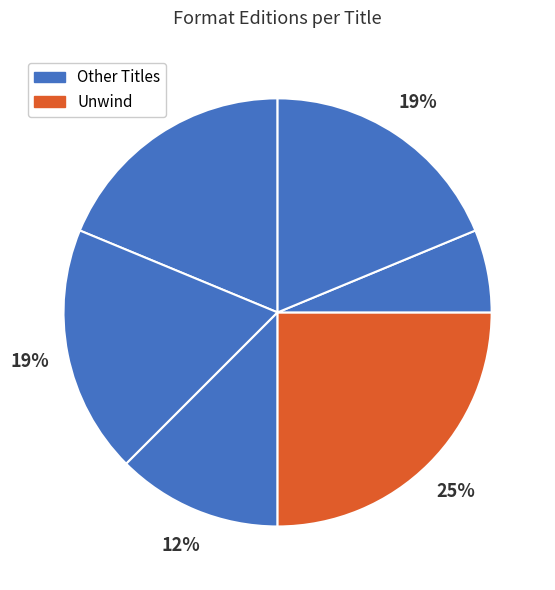

How many segments does this pie chart have?

6